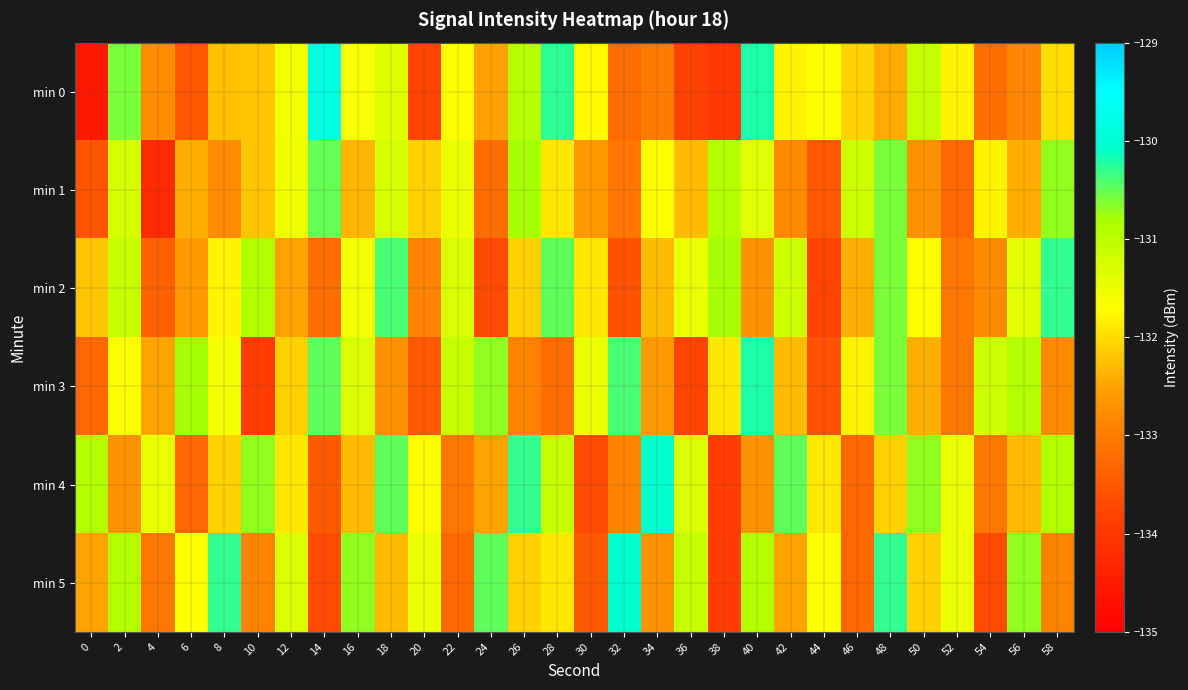

Between 54 and 14, which is larger?

14